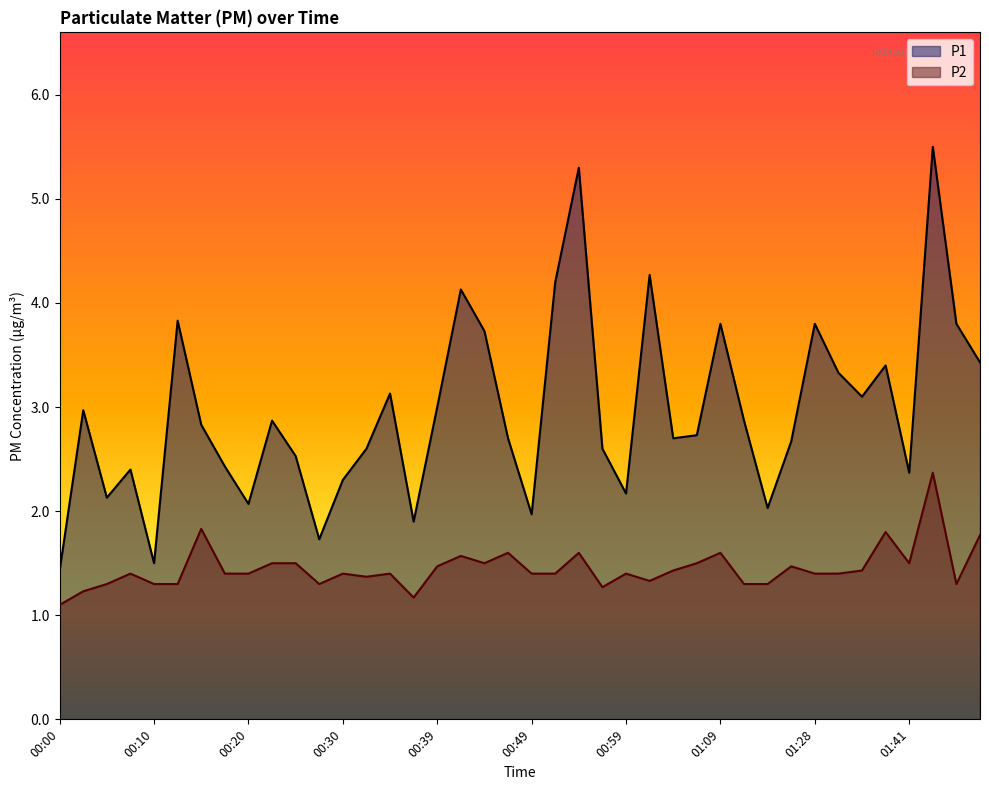

At 00:20, list the series in order from largest to smallest.

P1, P2